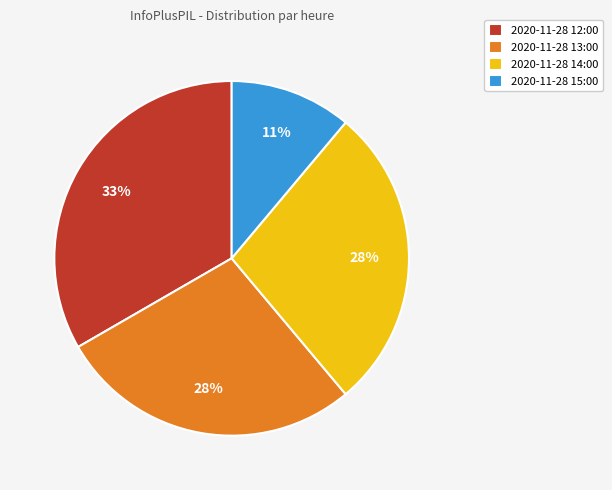

What percentage is the 2020-11-28 13:00 slice, to the nearest percent?

28%